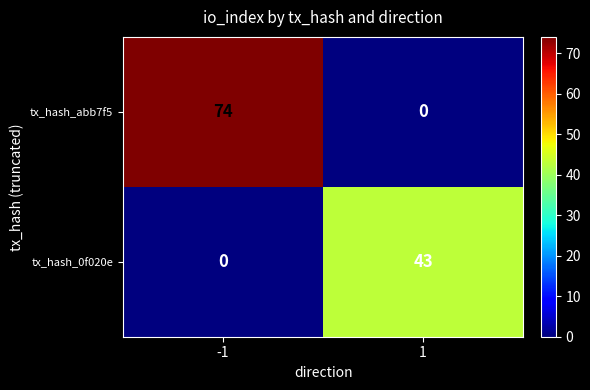

Reading left to right, transcribe all the data shown in this chart.

tx_hash_abb7f5: 74	0
tx_hash_0f020e: 0	43